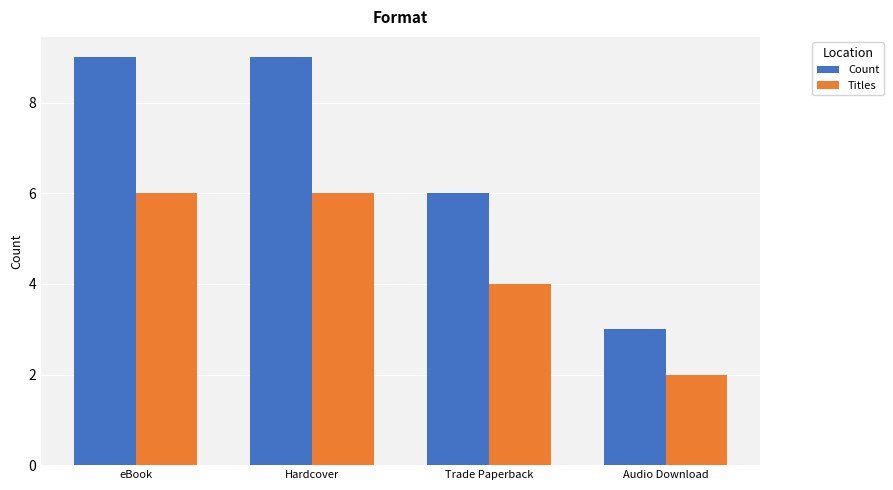

What is the label of the 3rd bar from the right?

Hardcover